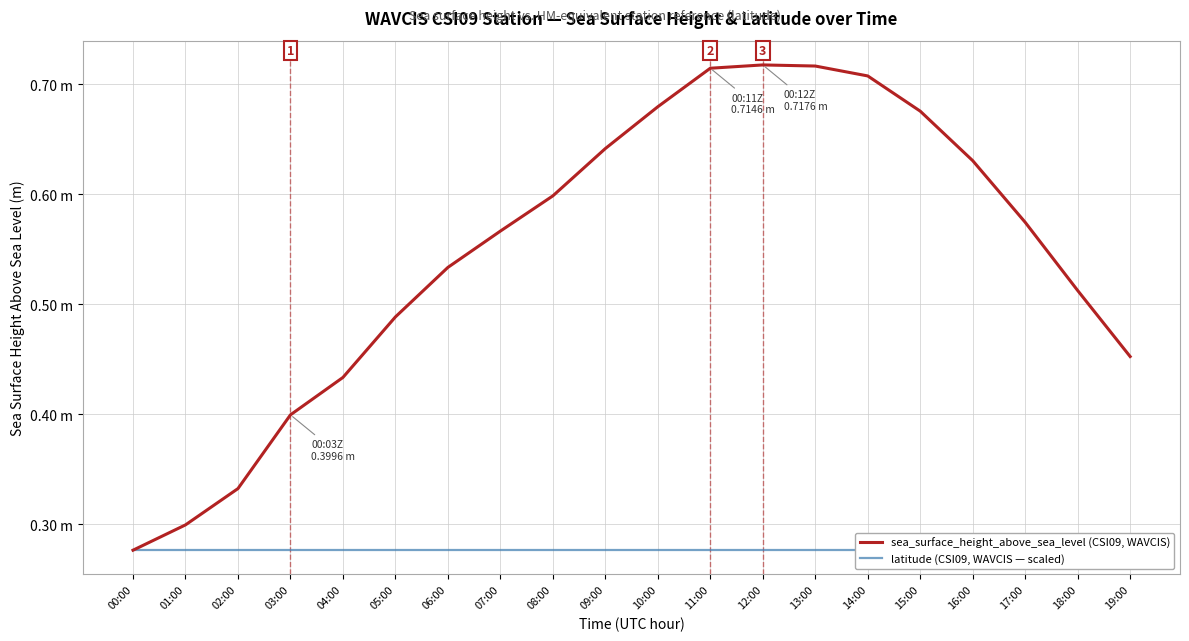

How many interior local peaks does the sea_surface_height_above_sea_level (CSI09, WAVCIS) series have?

1